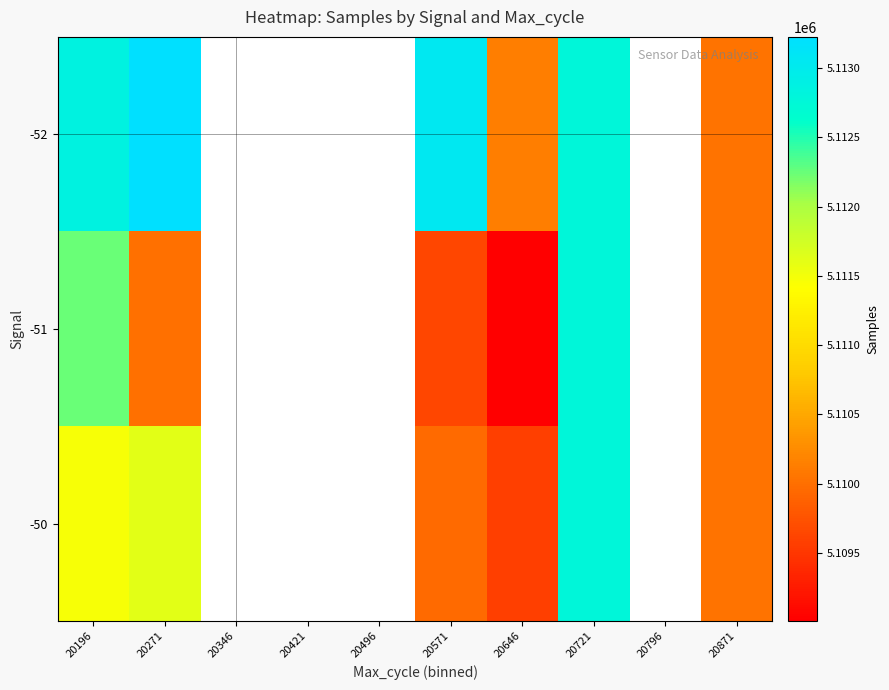

Which series has the widest spread of values?

-51